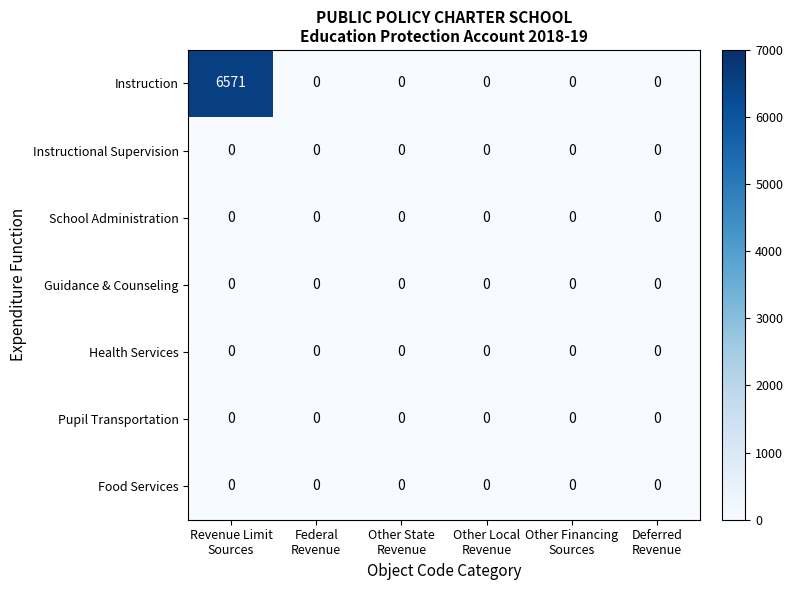

Which series has the widest spread of values?

Instruction